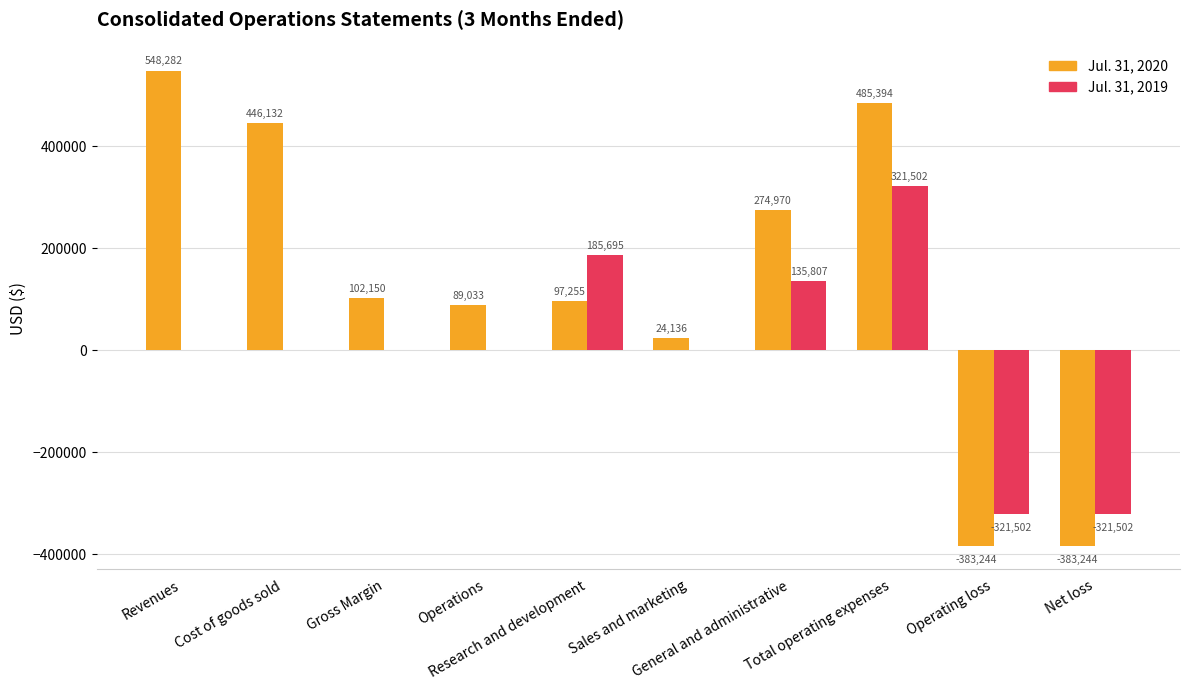

How many groups of bars are there?

10